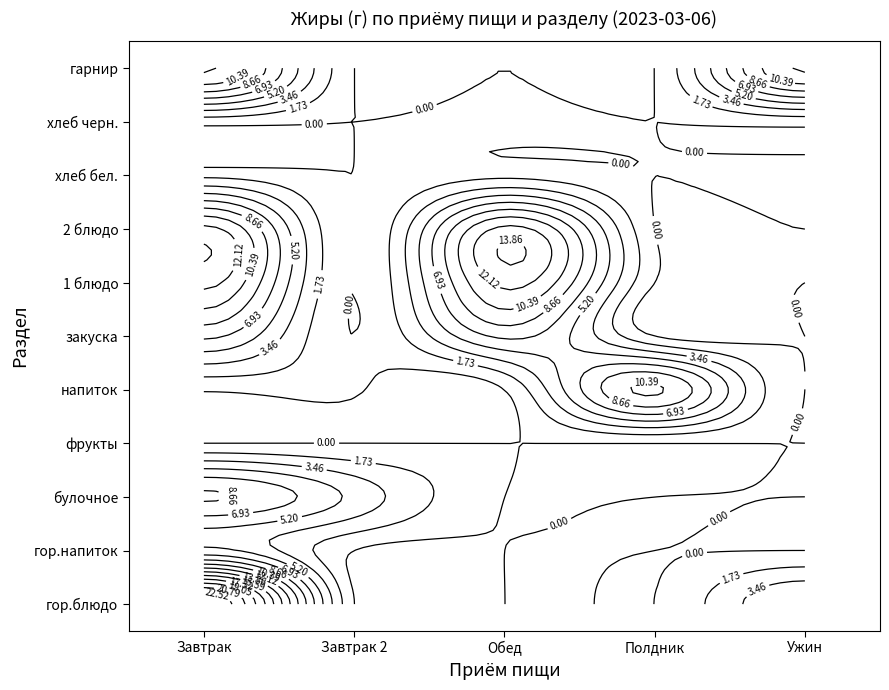

Between гарнир and хлеб черн., which is larger?

гарнир